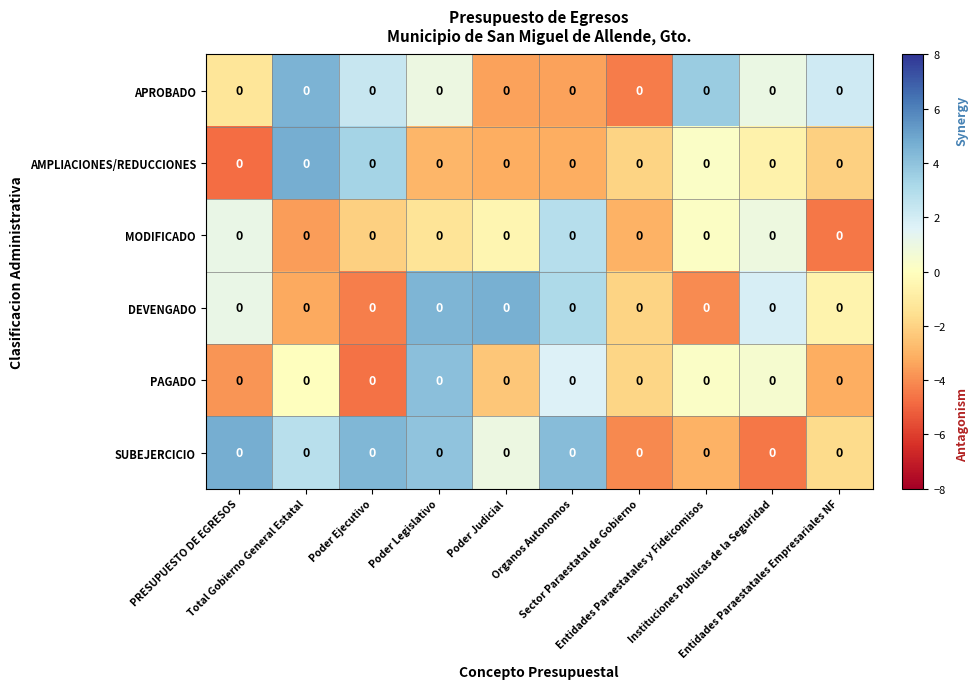

What is the difference between the maximum and minimum values in the PAGADO series?

8.7